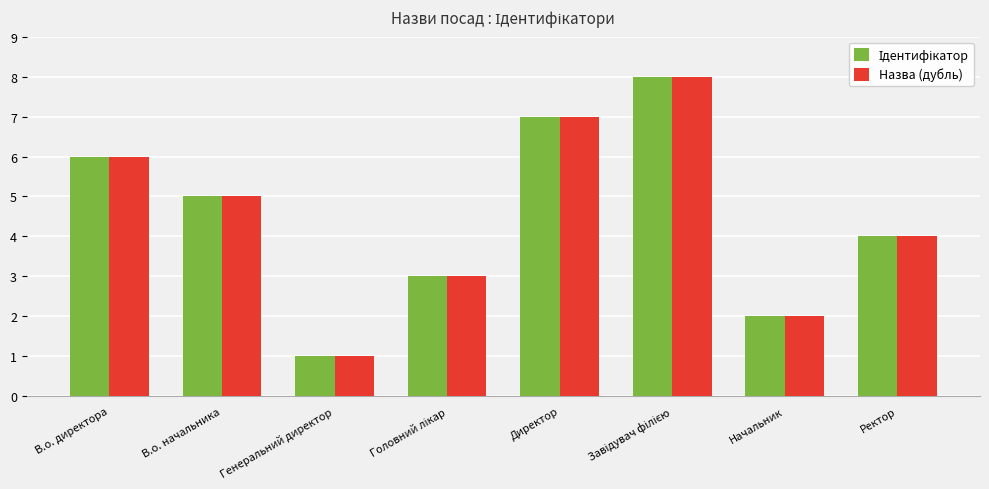

What is the difference between the Назва (дубль) values at Директор and В.о. директора?

1